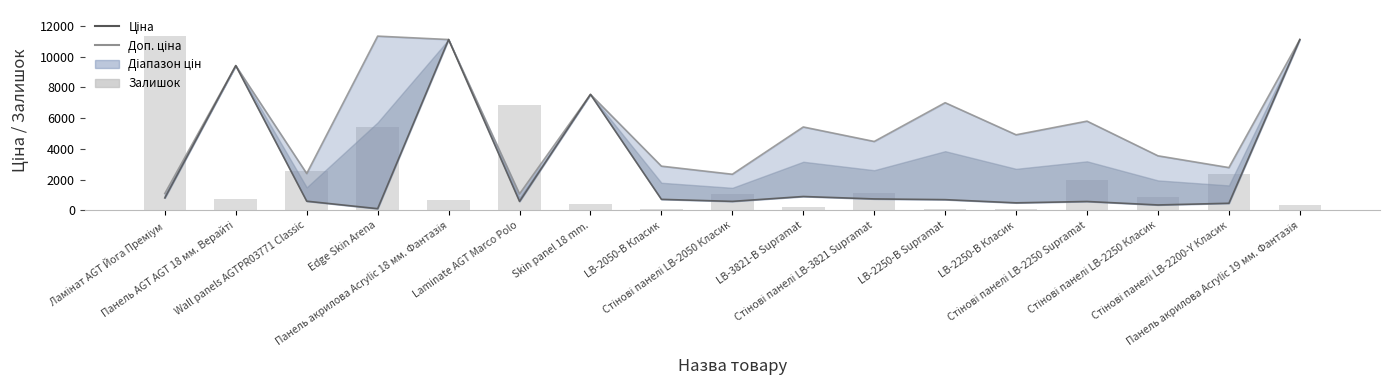

Which series has the largest total across all categories?

Доп. ціна